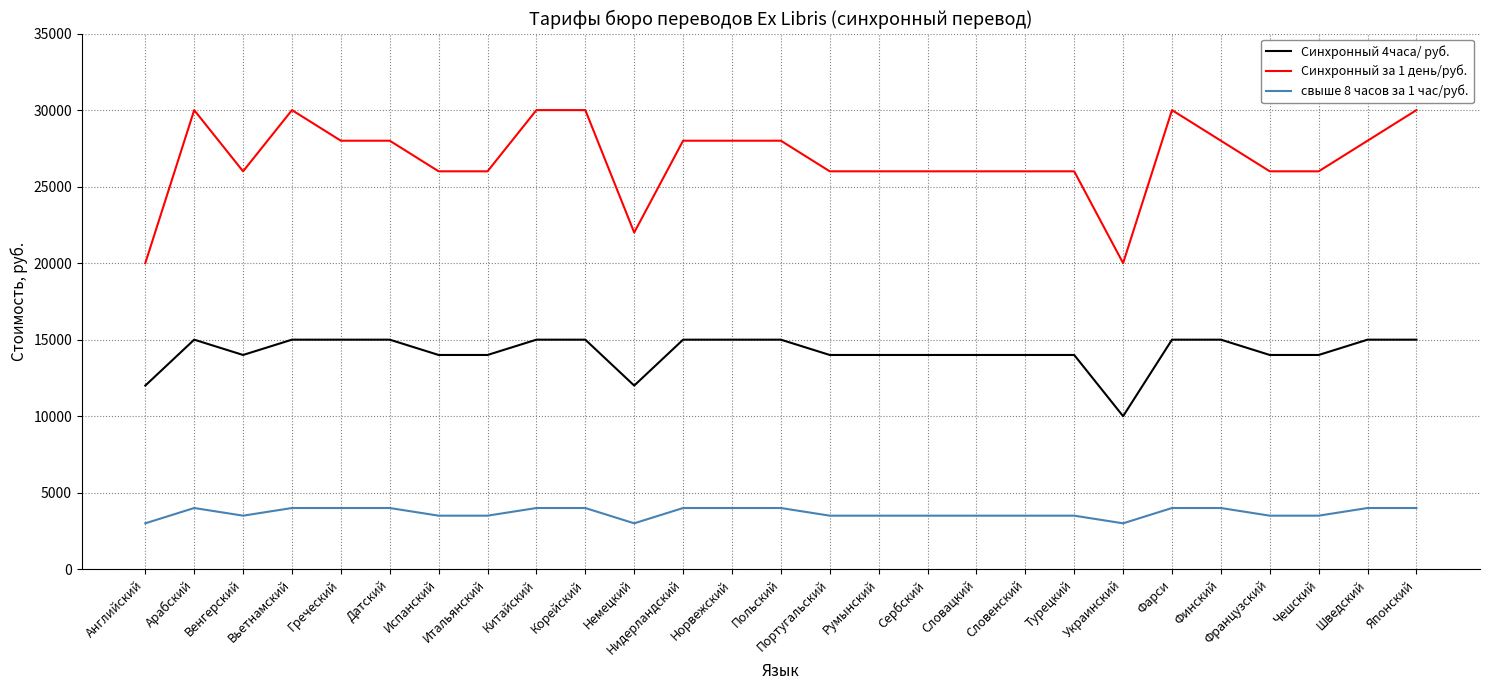

What is the difference between the highest and lowest values at Немецкий?

19000